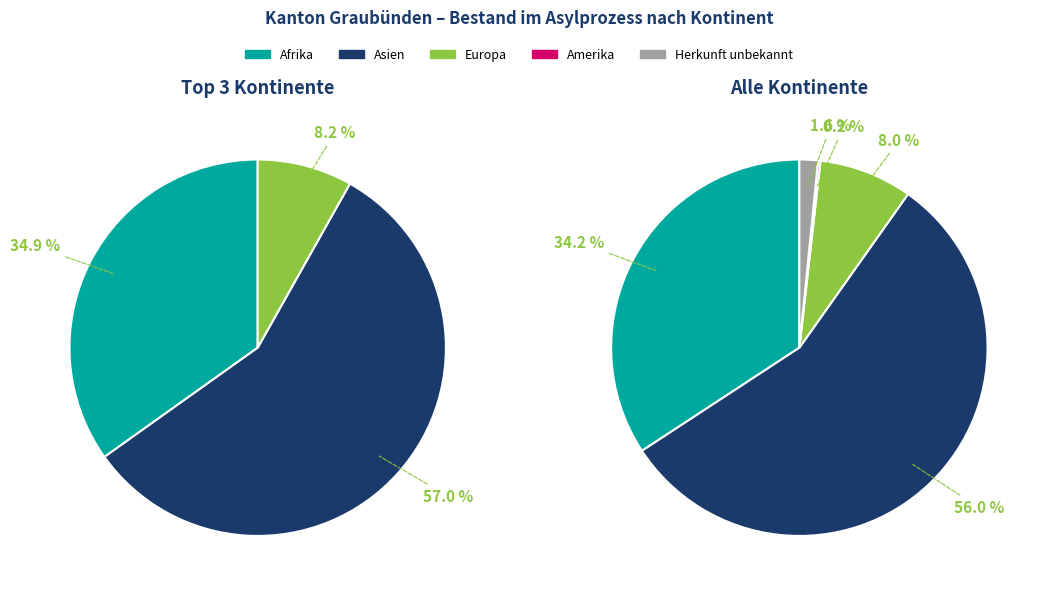

Rank the categories by value from lowest to highest.

Amerika, Herkunft unbekannt, Europa, Afrika, Asien